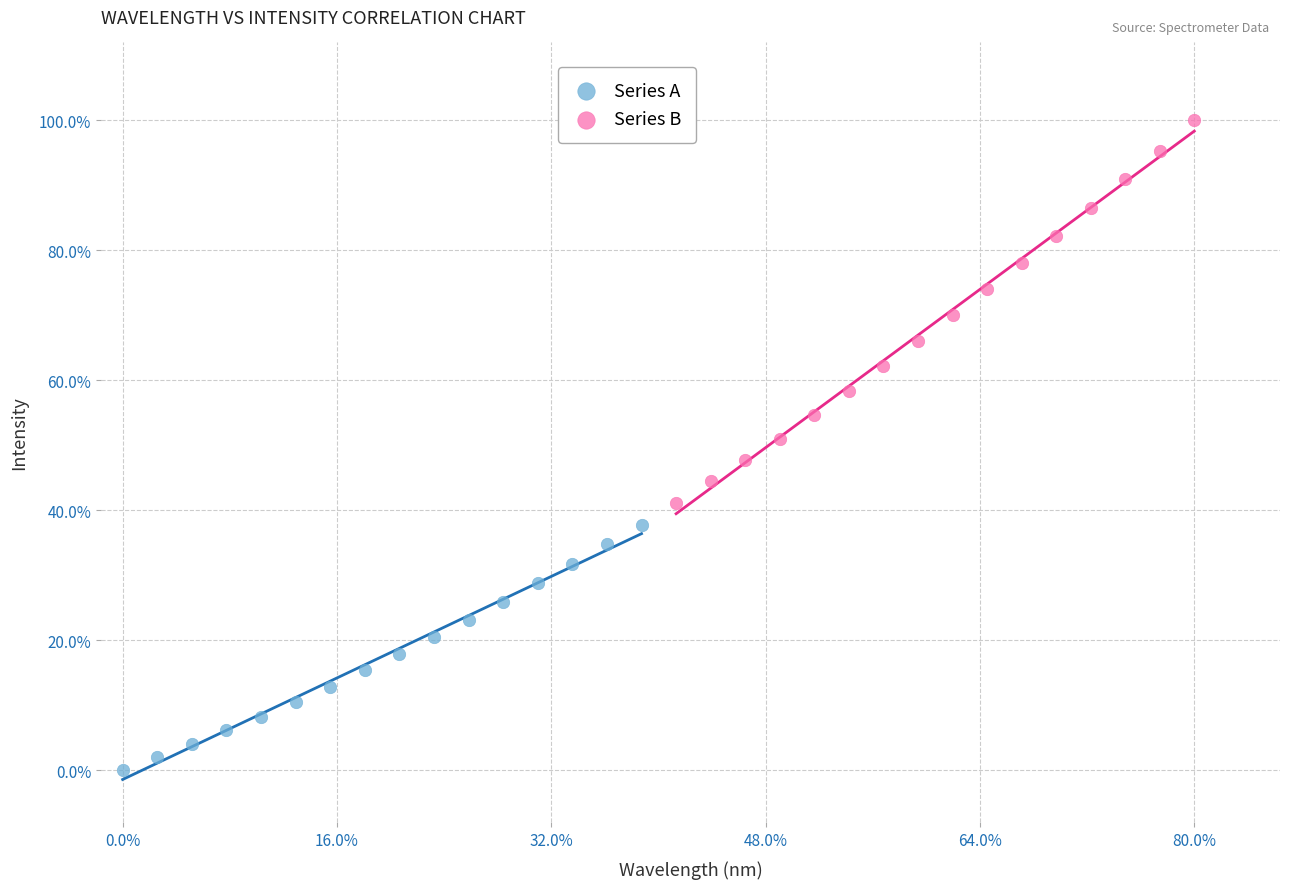

What are all the series names shown in the legend?

Series A, Series B